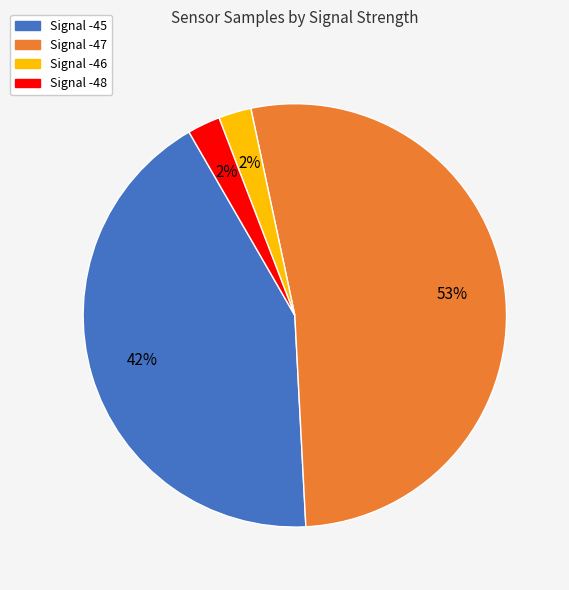

Is there any slice that represents more than half of the pie?

Yes